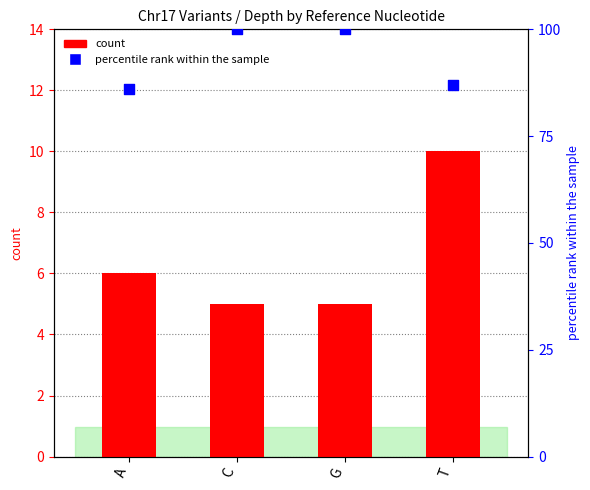

What are all the series names shown in the legend?

count, percentile rank within the sample